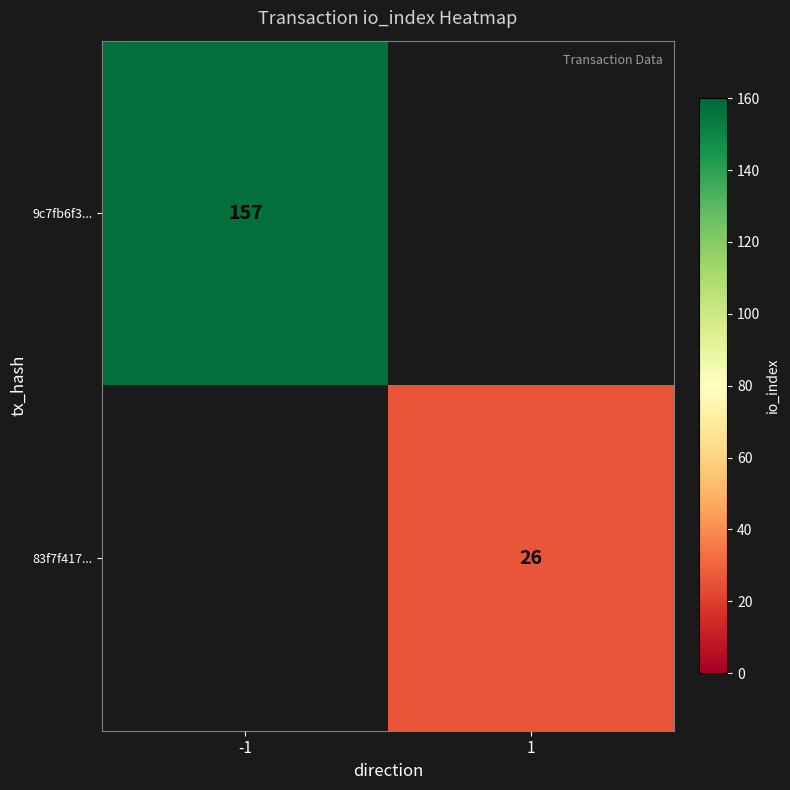

Count the number of data series in this chart.

2